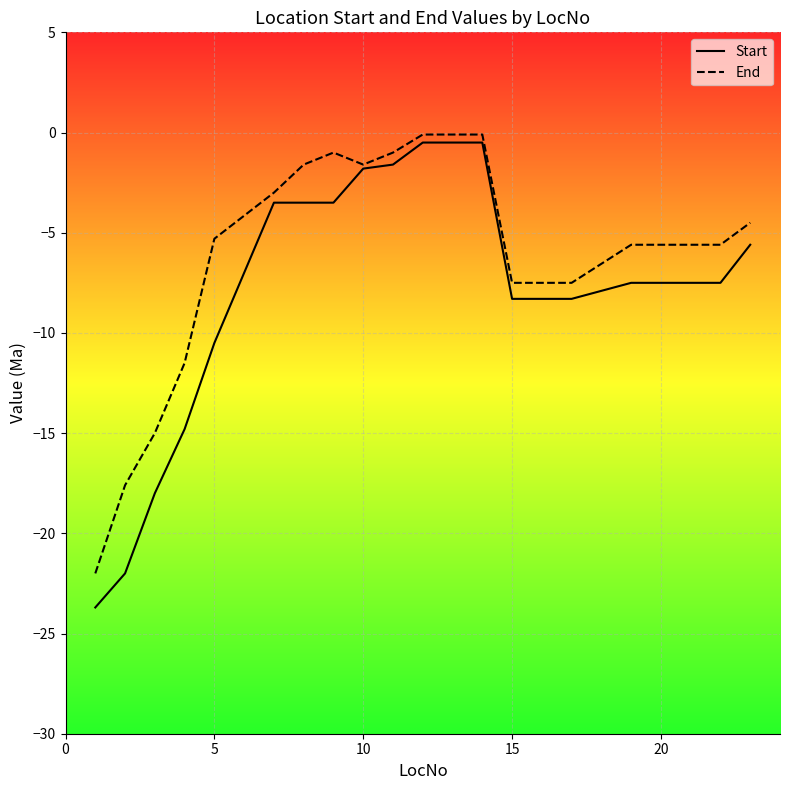

How many values in the End series exceed -5?

9